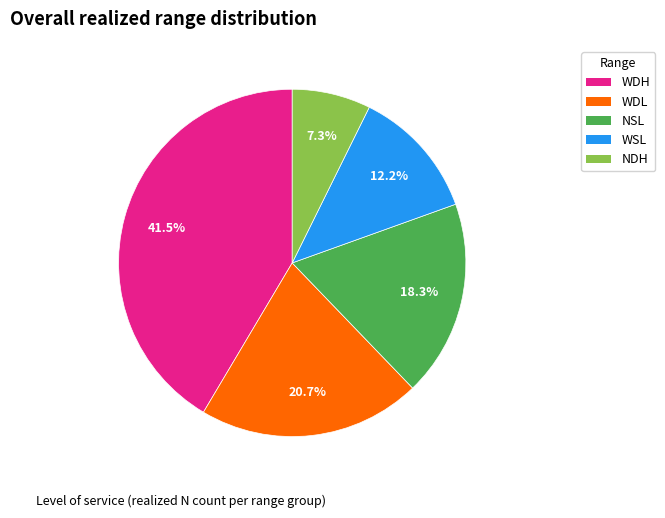

Which slice is the largest?

WDH